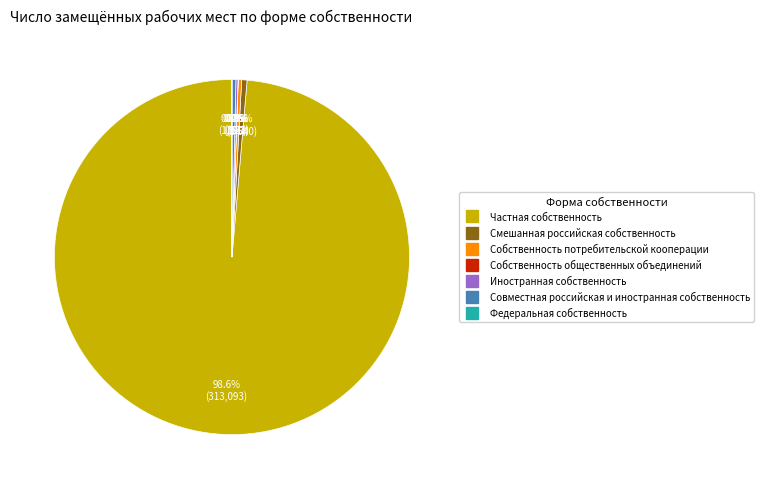

What is the largest slice in the pie chart?

Частная собственность